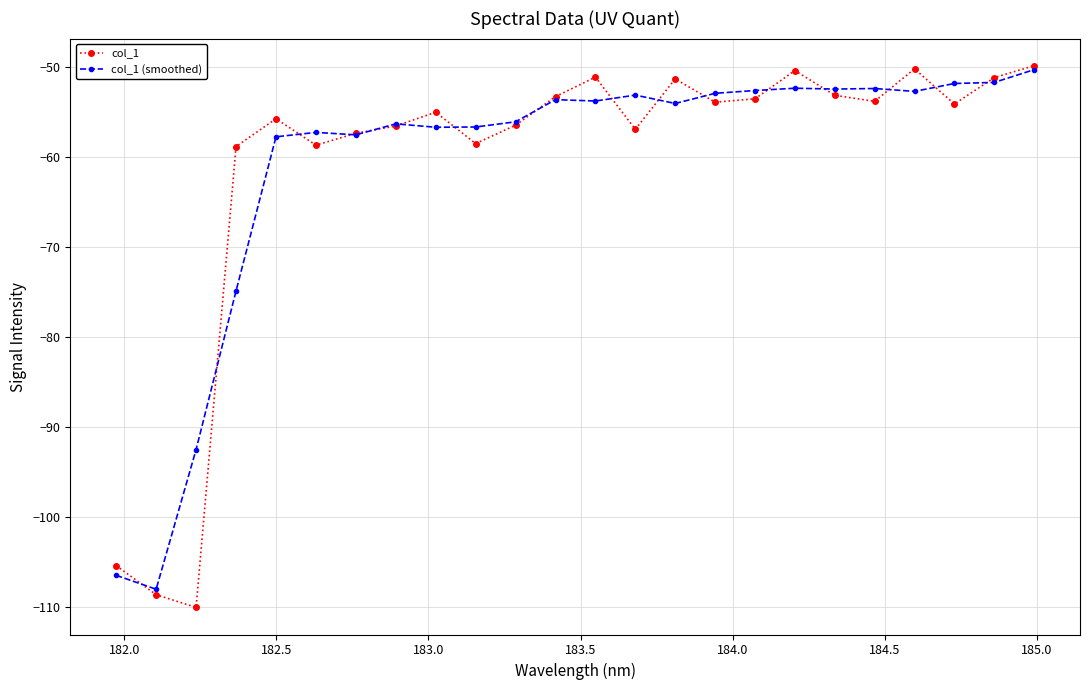

What is the average value of the col_1 (smoothed) series?

-61.0